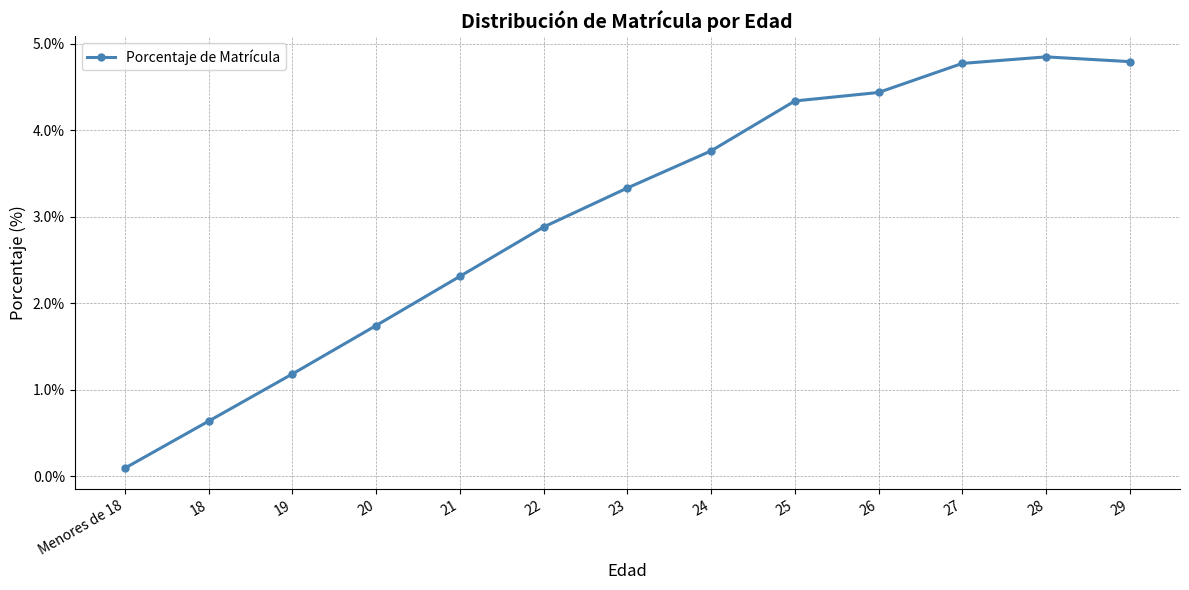

Rank the categories by value from highest to lowest.

28, 29, 27, 26, 25, 24, 23, 22, 21, 20, 19, 18, Menores de 18